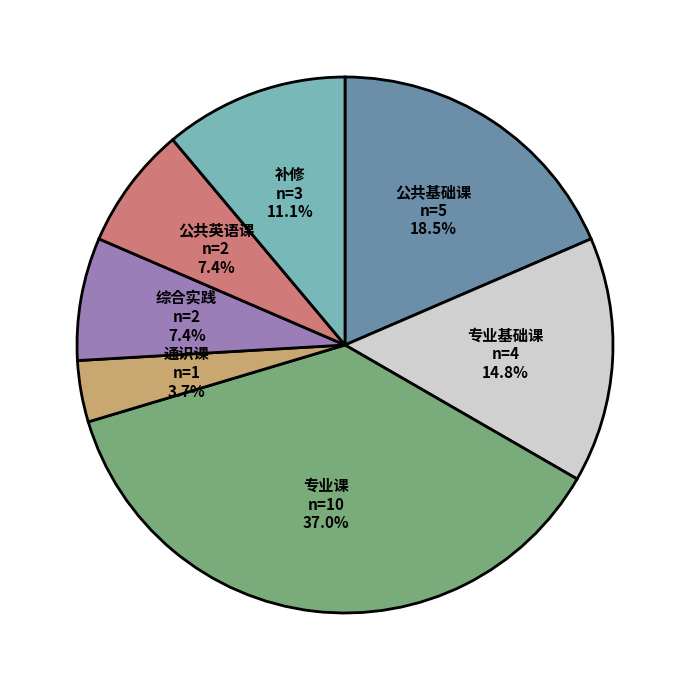

Does 公共基础课 account for over 50% of the chart?

No